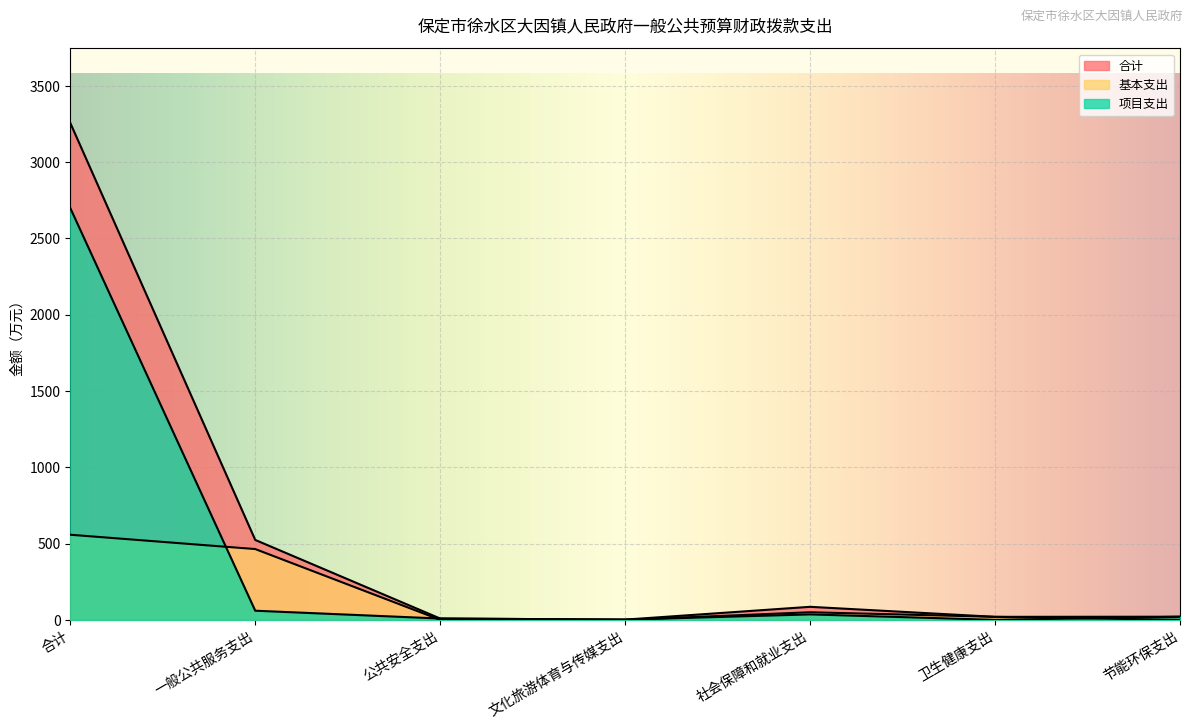

Reading right to left, list all the values displayed in this chart.

合计: 节能环保支出=20.5	卫生健康支出=19.6	社会保障和就业支出=85.3	文化旅游体育与传媒支出=1.5	公共安全支出=8.6	一般公共服务支出=523.7	合计=3256.6
基本支出: 节能环保支出=0.0	卫生健康支出=19.6	社会保障和就业支出=49.7	文化旅游体育与传媒支出=0.0	公共安全支出=0.0	一般公共服务支出=463.9	合计=557.7
项目支出: 节能环保支出=20.5	卫生健康支出=0.0	社会保障和就业支出=35.6	文化旅游体育与传媒支出=1.5	公共安全支出=8.6	一般公共服务支出=59.8	合计=2698.8